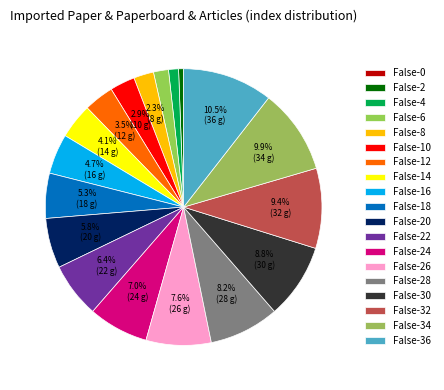

Is it true that False-2 is 11% of the pie?

False